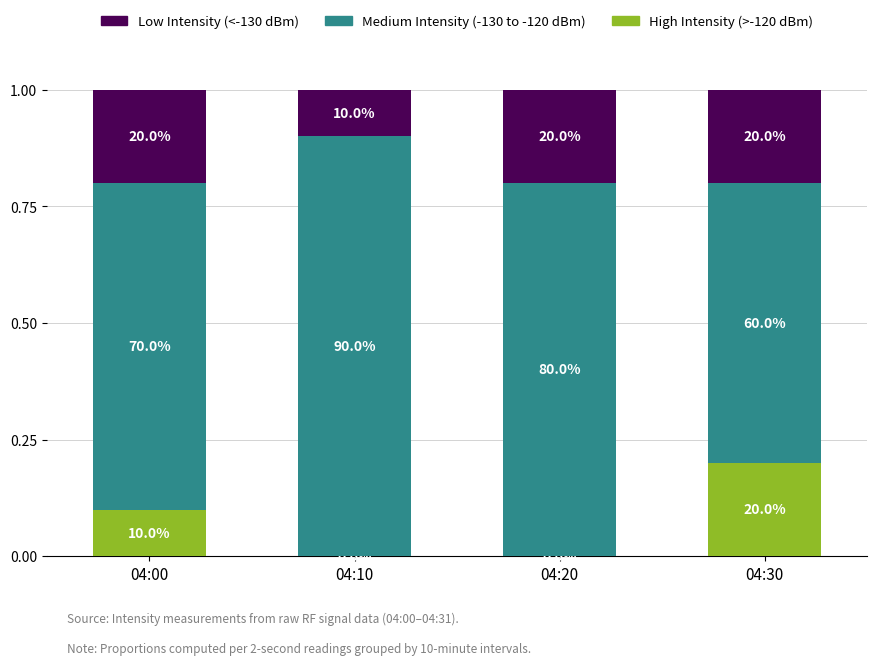

What are all the series names shown in the legend?

Low Intensity (<-130 dBm), Medium Intensity (-130 to -120 dBm), High Intensity (>-120 dBm)